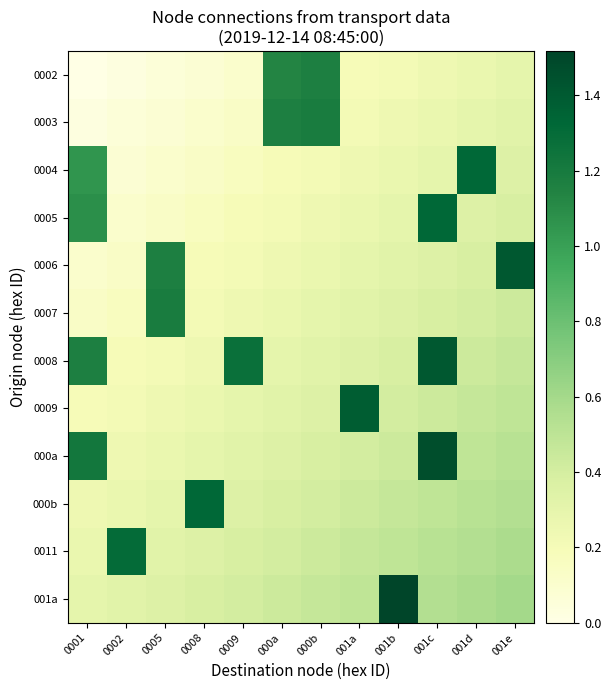

Between 0002 and 000a, which is larger?

000a